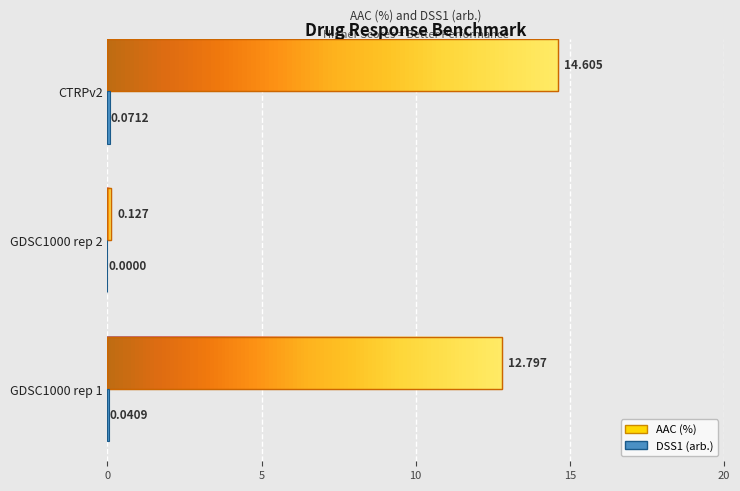

How many series are shown in this chart?

2